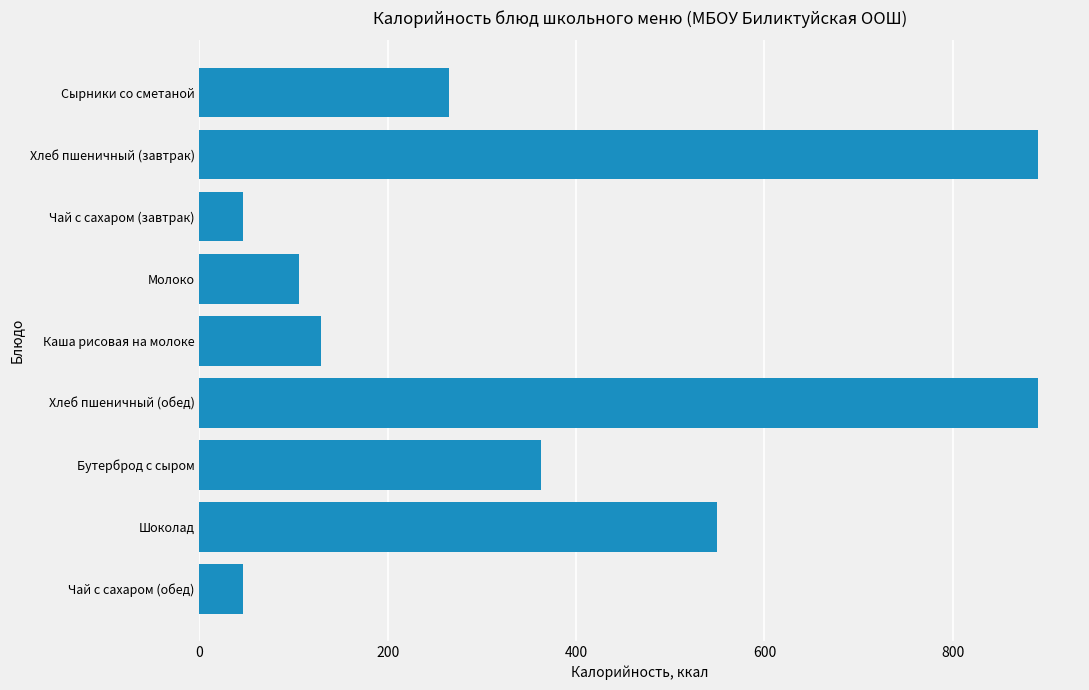

What is the label of the 4th bar from the top?

Молоко